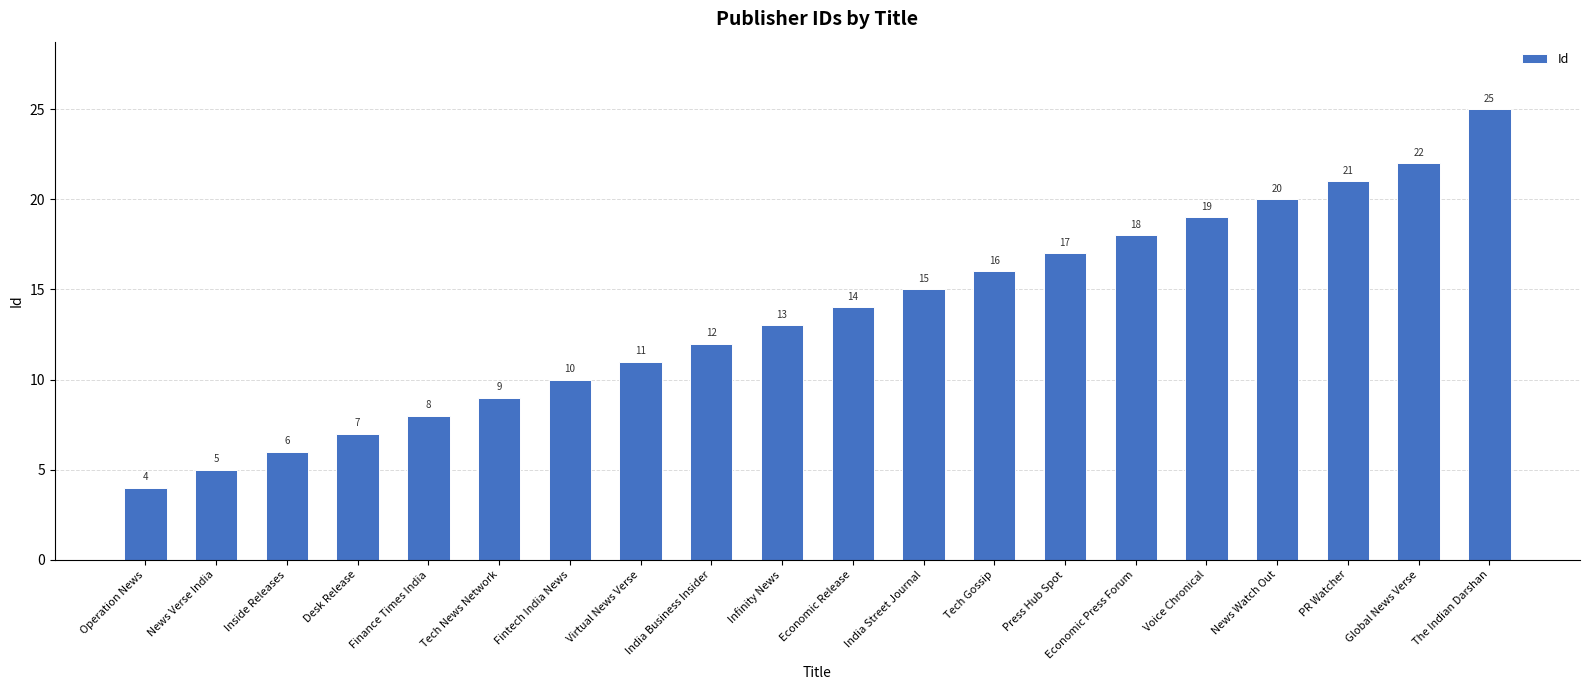

What is the value of the 17th bar from the left?

20